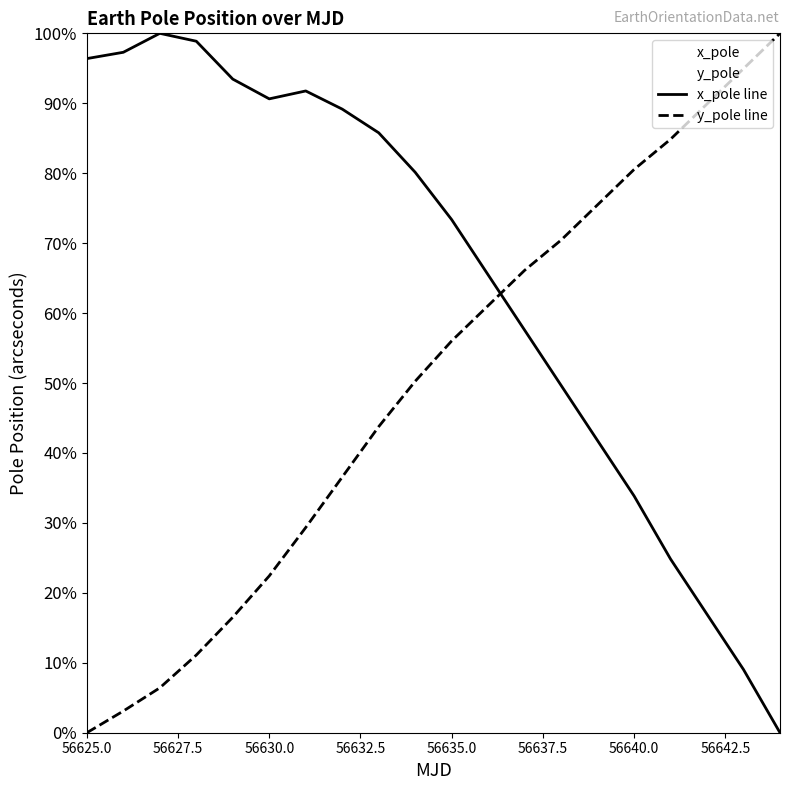

How many values in y_pole line are above zero?

19